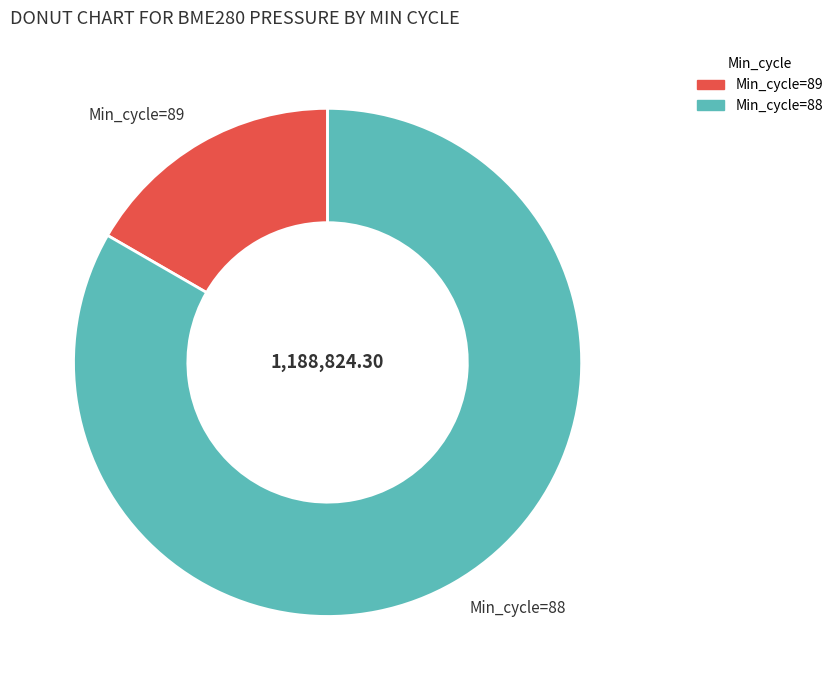

Do Min_cycle=88 and Min_cycle=89 together represent more than half of the pie?

Yes